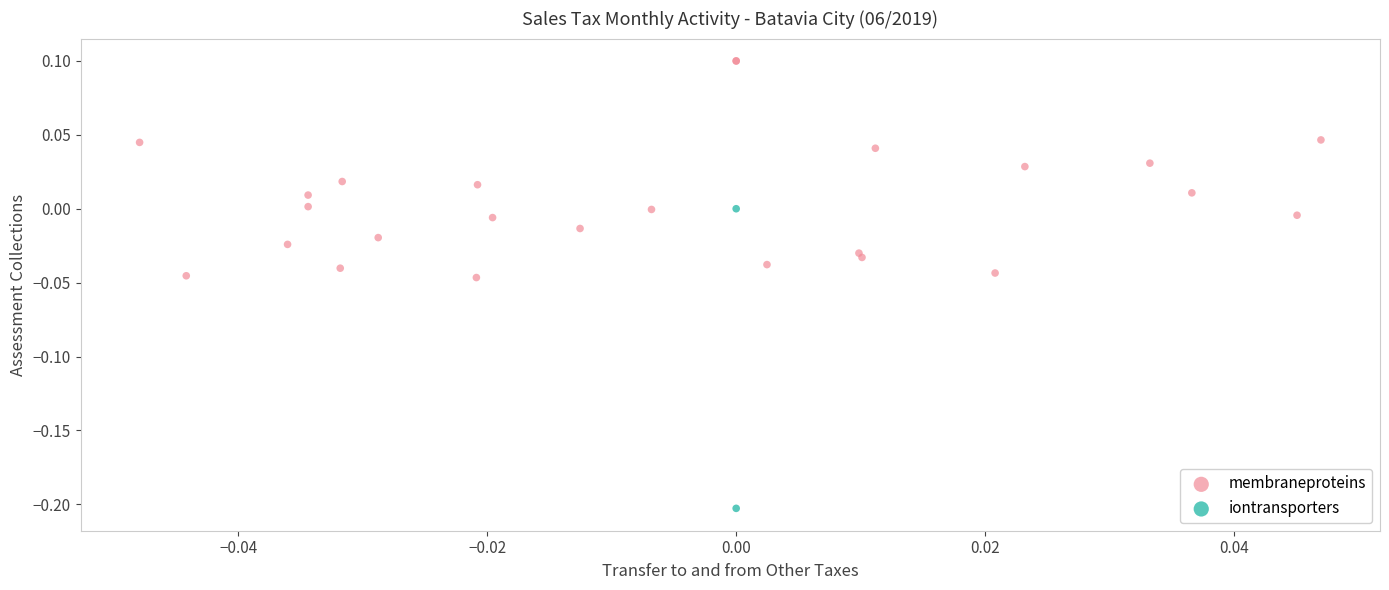

Which series contains the lowest Y value?

iontransporters